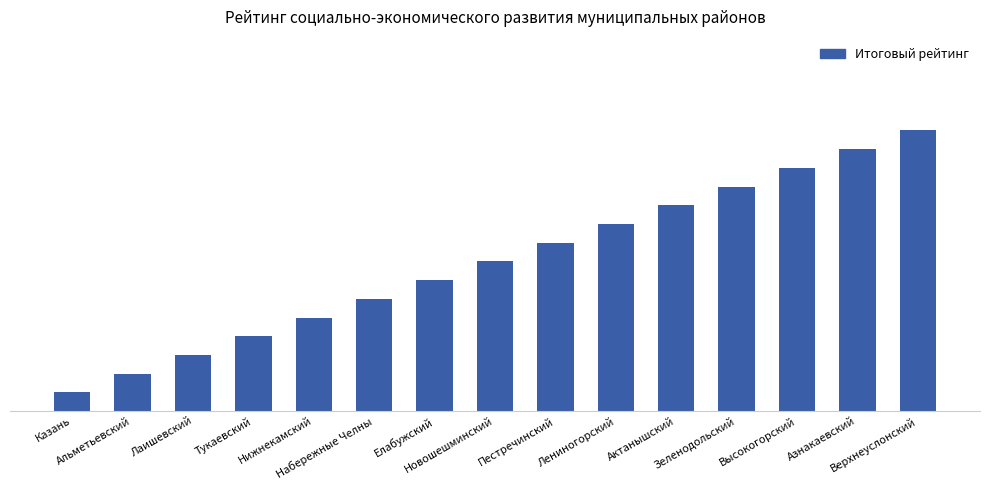

Are the bars horizontal?

No